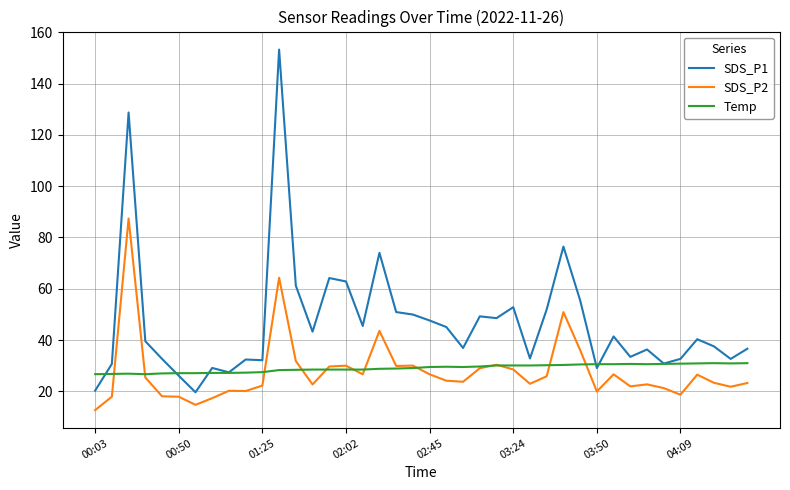

Rank the series by their maximum value, from highest to lowest.

SDS_P1, SDS_P2, Temp